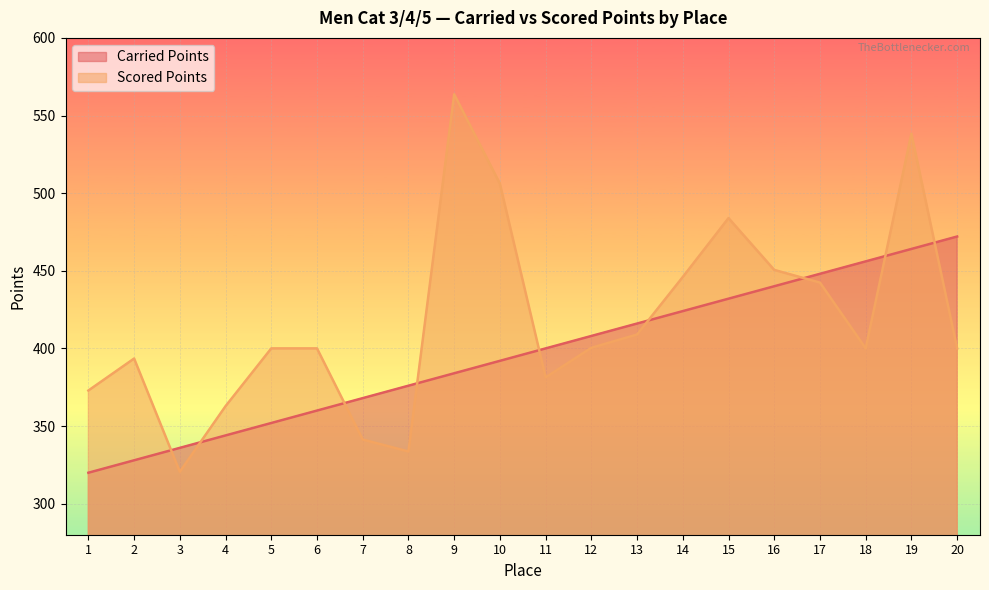

At 9, list the series in order from smallest to largest.

Carried Points, Scored Points